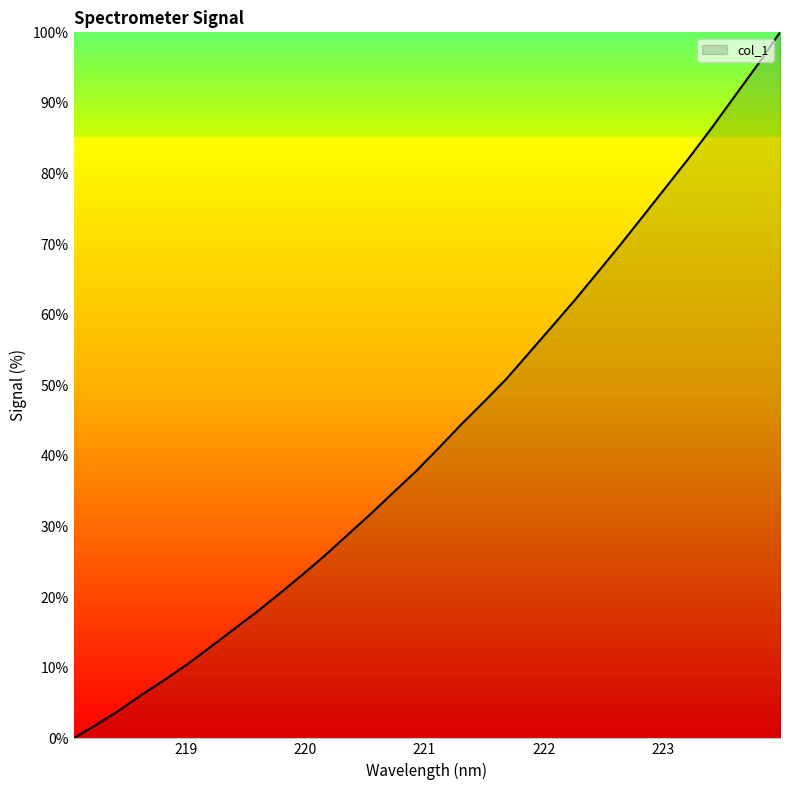

What is the maximum value shown in the chart?

100.0